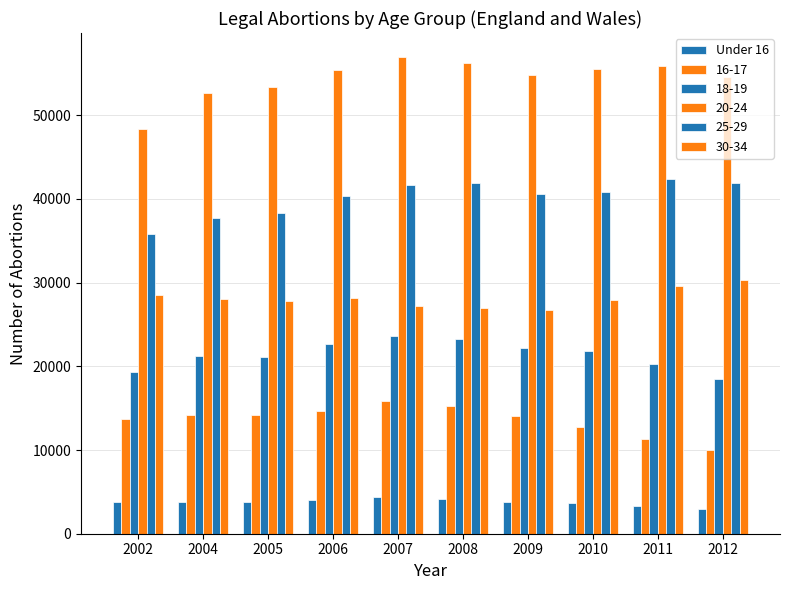

At which category does the chart reach its peak across all series?

2007